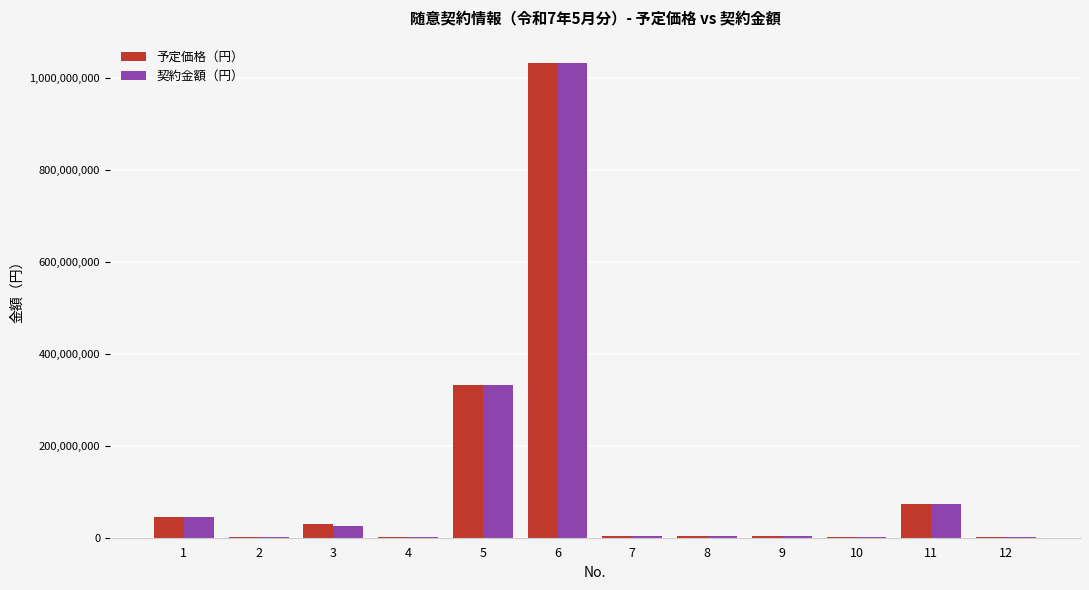

Count the number of data series in this chart.

2